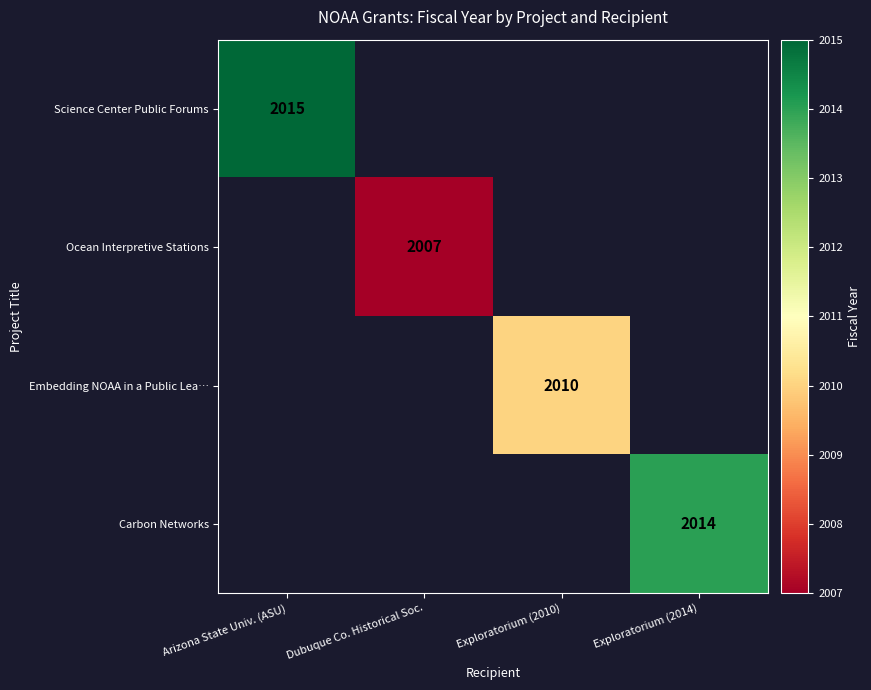

Count the number of categories in the chart.

4